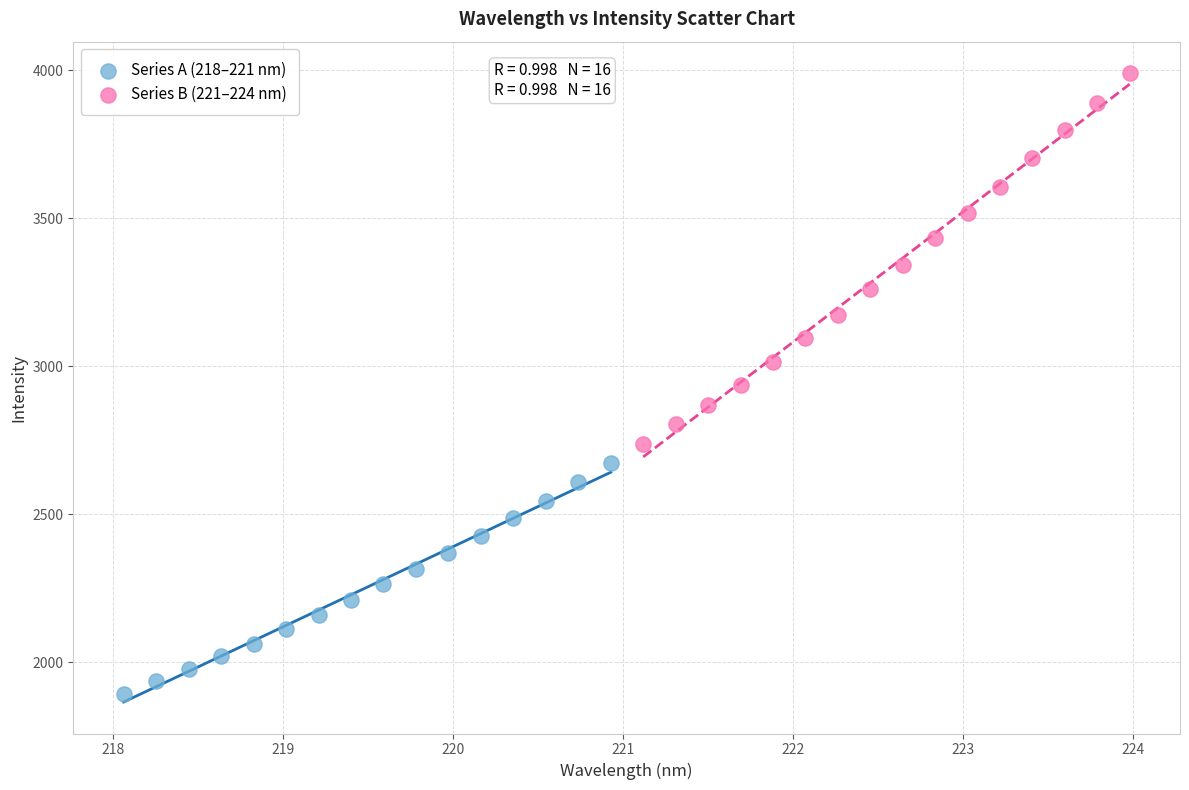

Which series reaches the minimum Y coordinate?

Series A (218–221 nm)